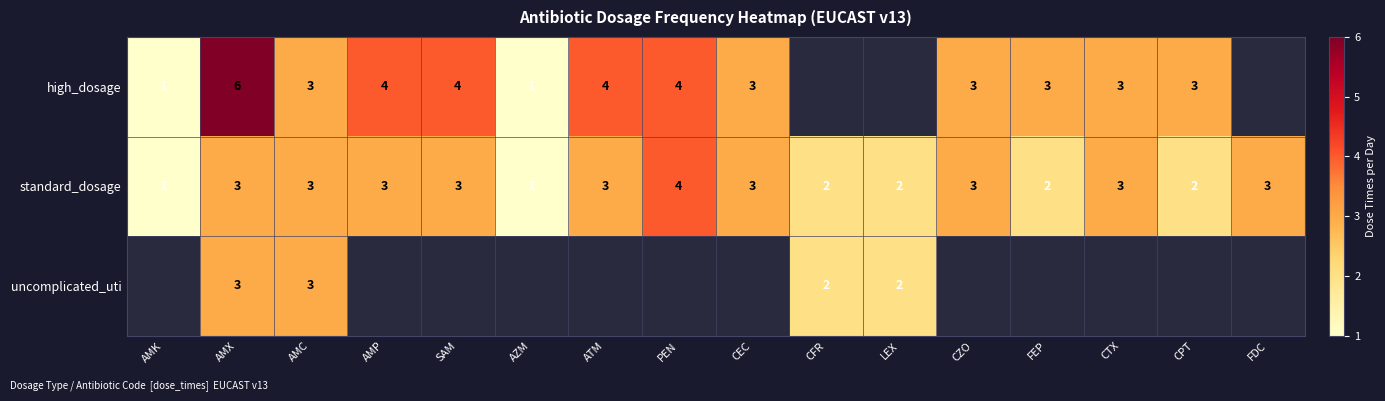

At how many categories does at least one series exceed 2?

12